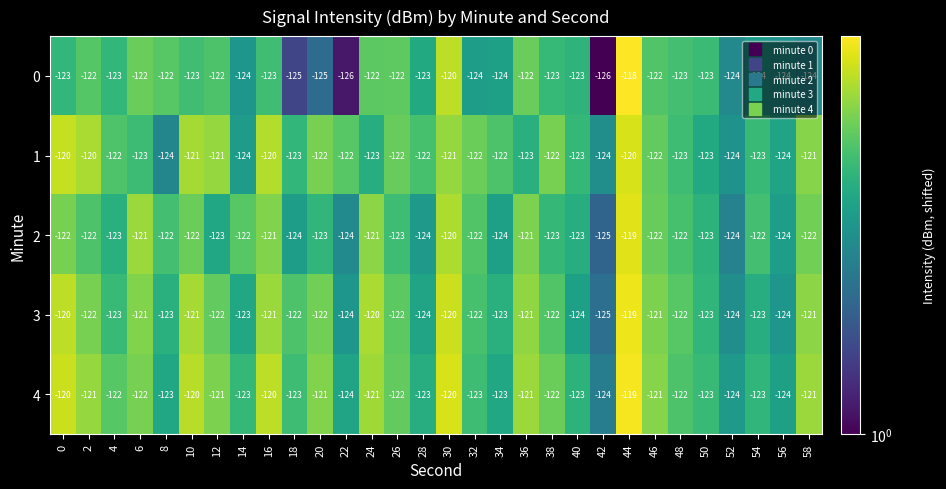

What is the maximum value for 1?

-120